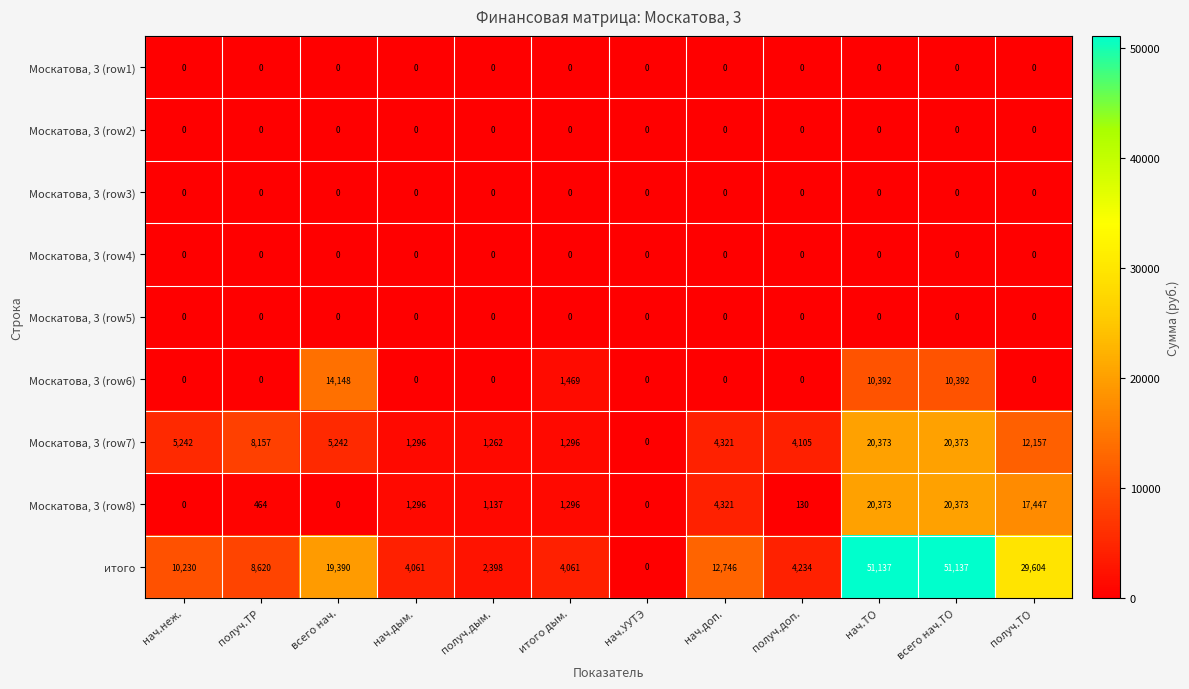

At how many categories does at least one series exceed 15902?

4